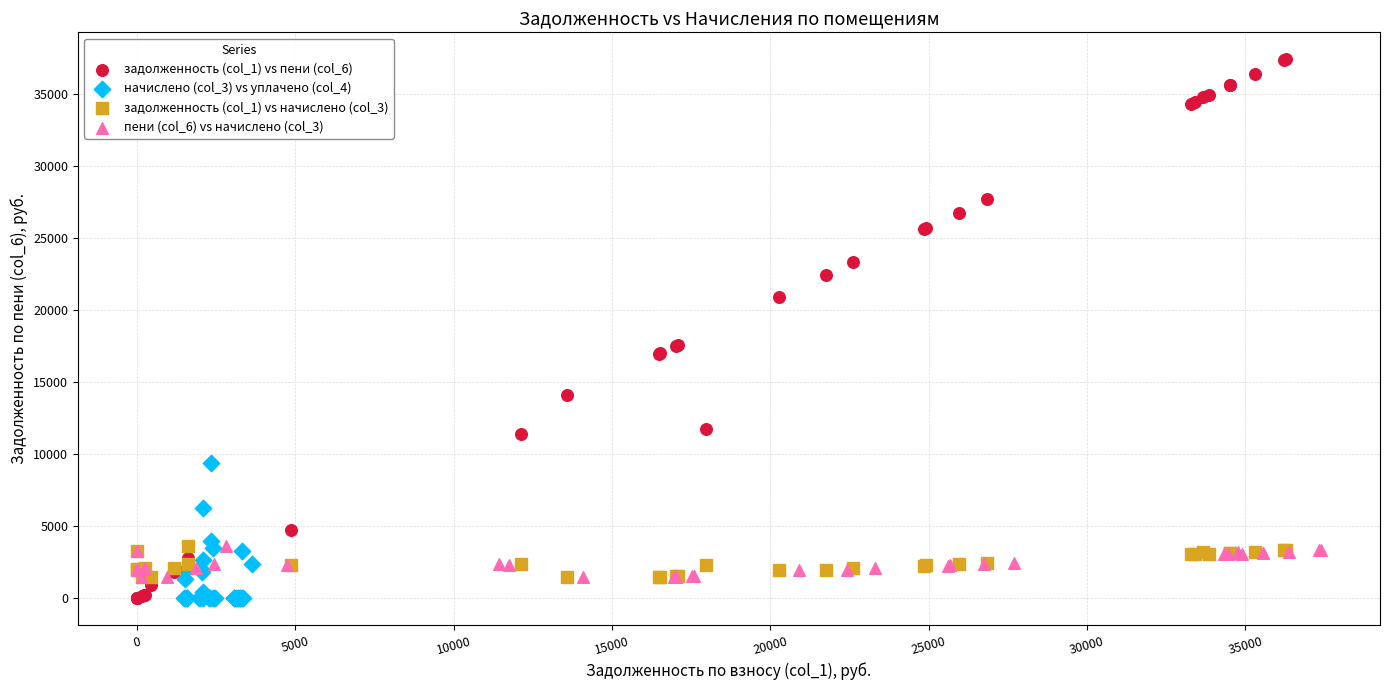

What are all the series names shown in the legend?

задолженность (col_1) vs пени (col_6), начислено (col_3) vs уплачено (col_4), задолженность (col_1) vs начислено (col_3), пени (col_6) vs начислено (col_3)